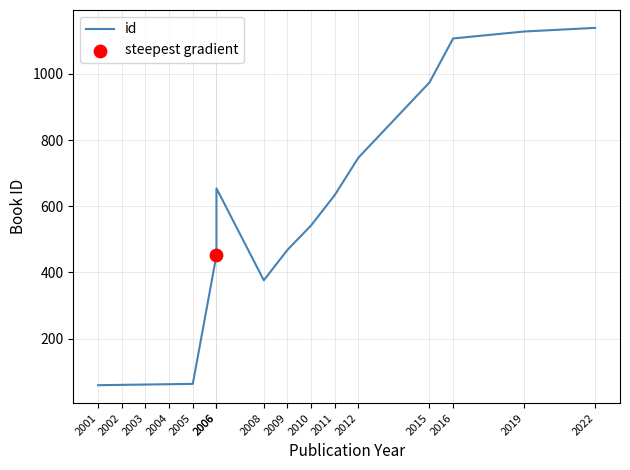

What is the change in value from 2005 to 2022?

+1076